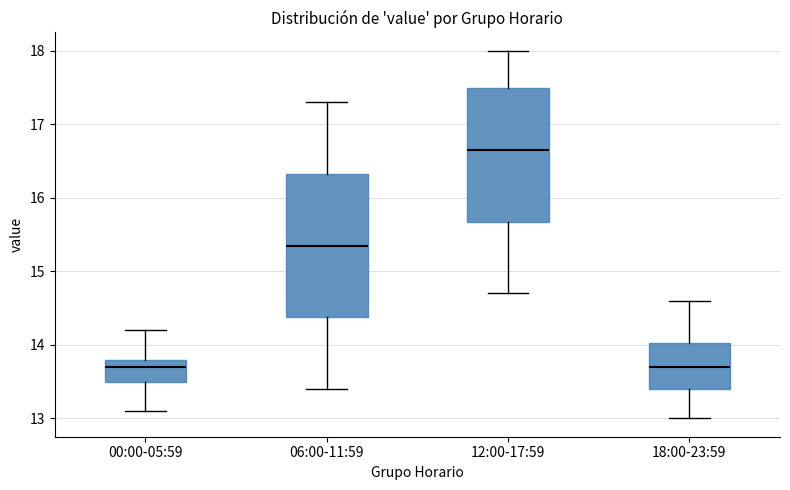

Which box is the tallest, from its lower edge to its upper edge?

06:00-11:59